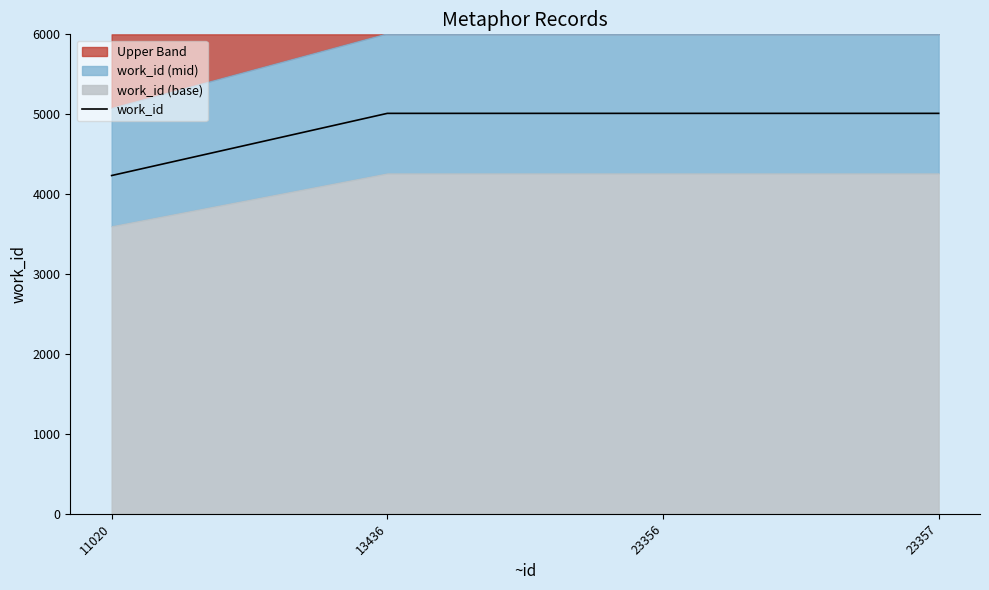

What is the greatest value displayed?

5011